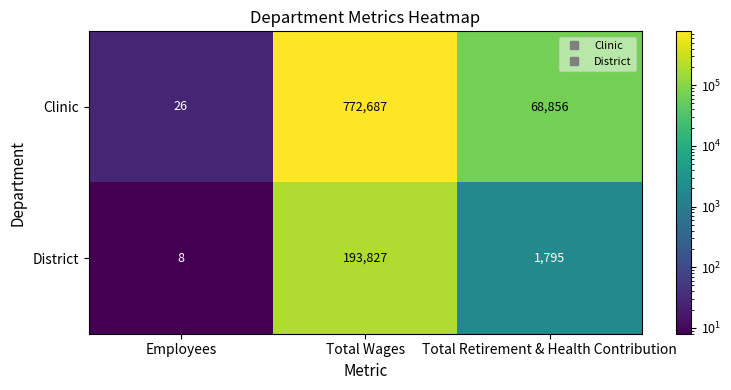

At how many categories does at least one series exceed 548886?

1